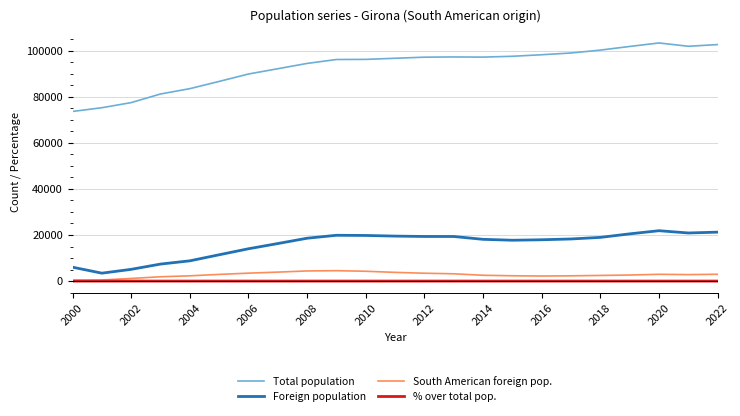

Which series has the largest total across all categories?

Total population